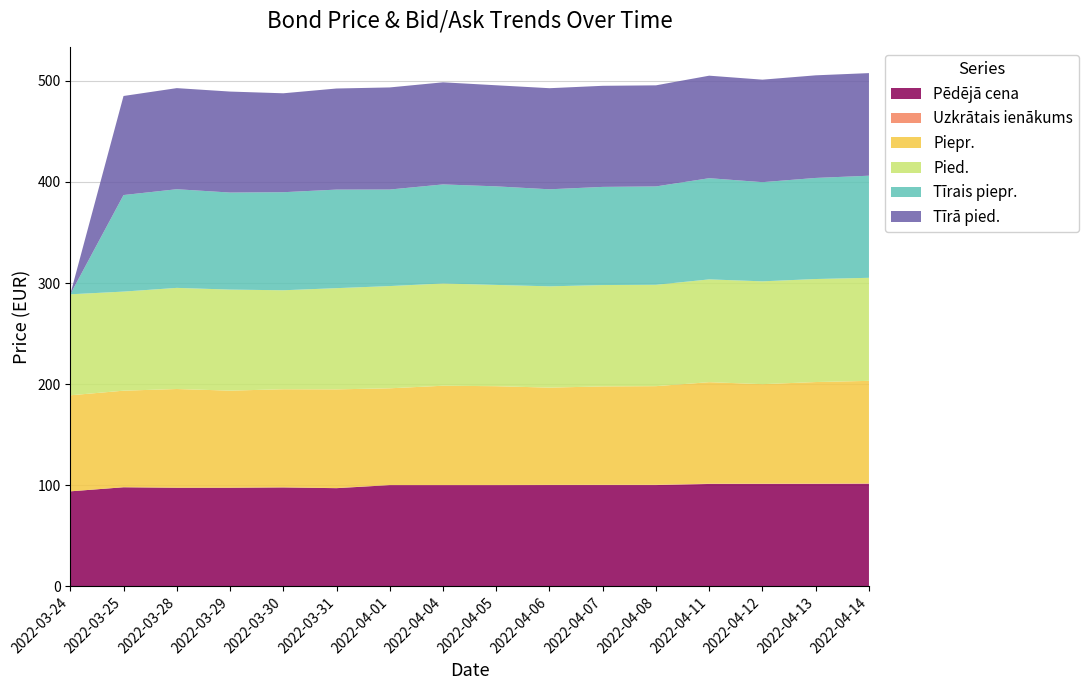

Reading left to right, list all the values displayed in this chart.

Pēdējā cena: 94.0	98.0	97.5	97.5	97.9	97.1	100.1	100.1	100.1	100.2	100.2	100.2	101.3	101.3	101.3	101.4
Uzkrātais ienākums: 0.0	0.0	0.0	0.0	0.1	0.1	0.1	0.2	0.2	0.2	0.3	0.3	0.3	0.3	0.4	0.4
Piepr.: 95.0	95.5	97.6	96.0	97.1	97.6	95.6	98.2	97.7	96.2	97.4	97.6	100.4	98.4	100.4	101.4
Pied.: 99.9	98.0	100.0	99.9	97.9	100.1	101.1	101.2	100.2	100.2	100.3	100.3	101.7	101.7	101.9	101.9
Tīrais piepr.: 0.0	95.5	97.6	96.0	97.0	97.5	95.5	98.0	97.5	96.0	97.1	97.3	100.1	98.1	100.0	101.0
Tīrā pied.: 0.0	98.0	100.0	99.9	97.9	100.0	101.0	101.0	100.0	100.0	100.0	100.0	101.4	101.4	101.5	101.5